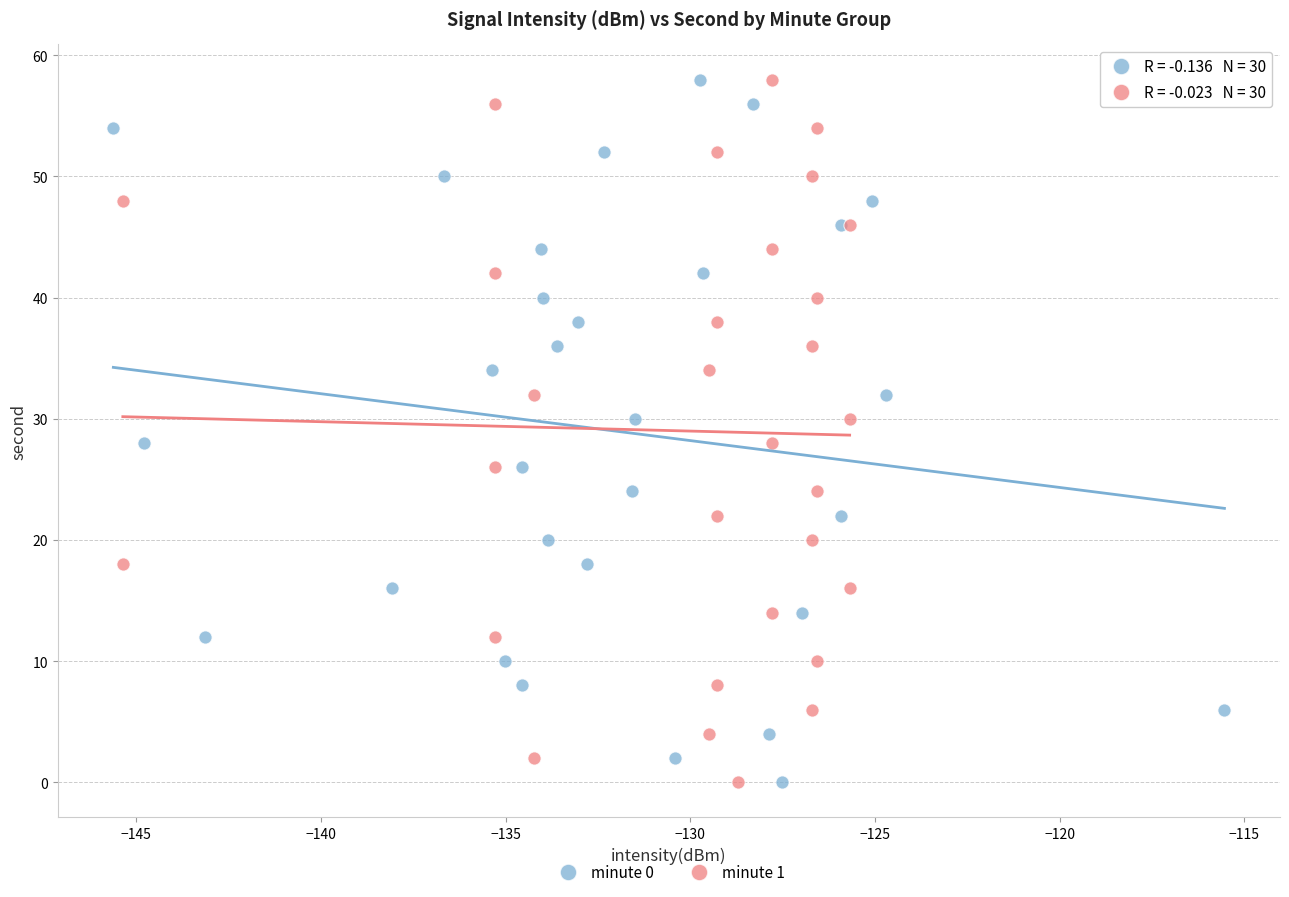

What are all the series names shown in the legend?

minute 0, minute 1